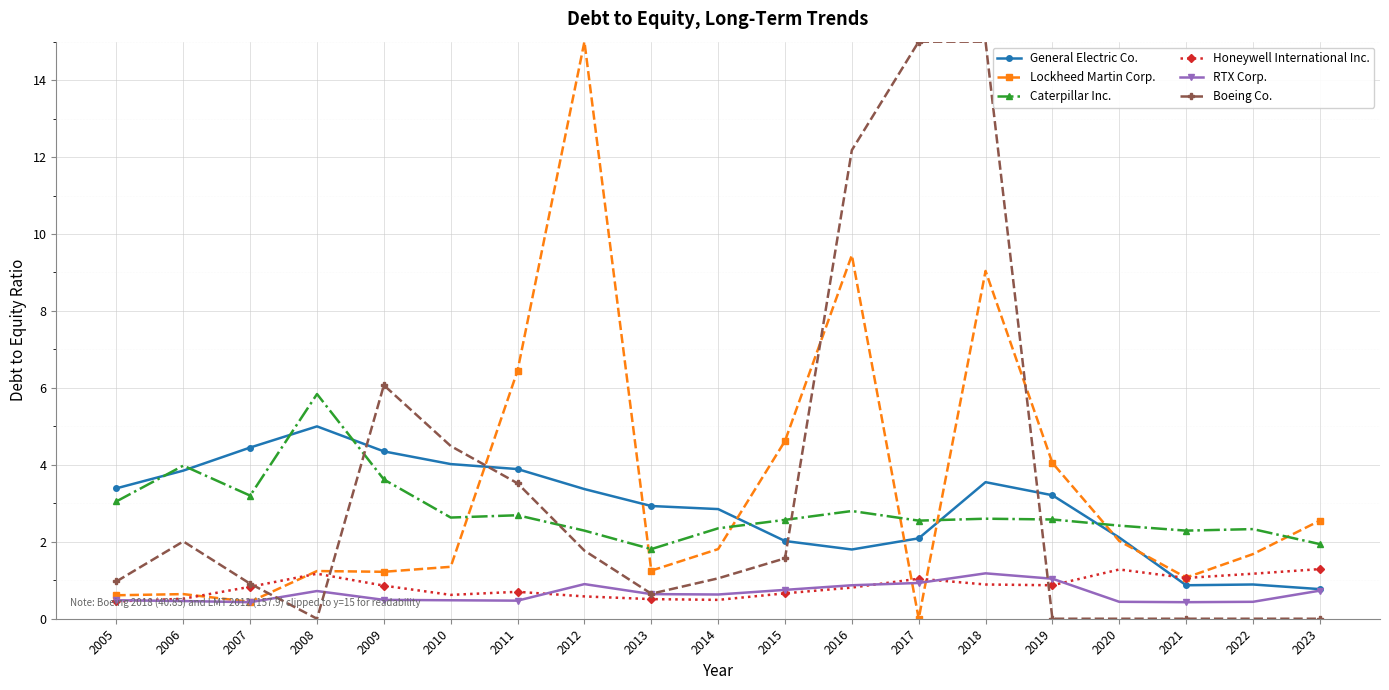

What is the difference between the maximum and minimum values in the Caterpillar Inc. series?

4.0